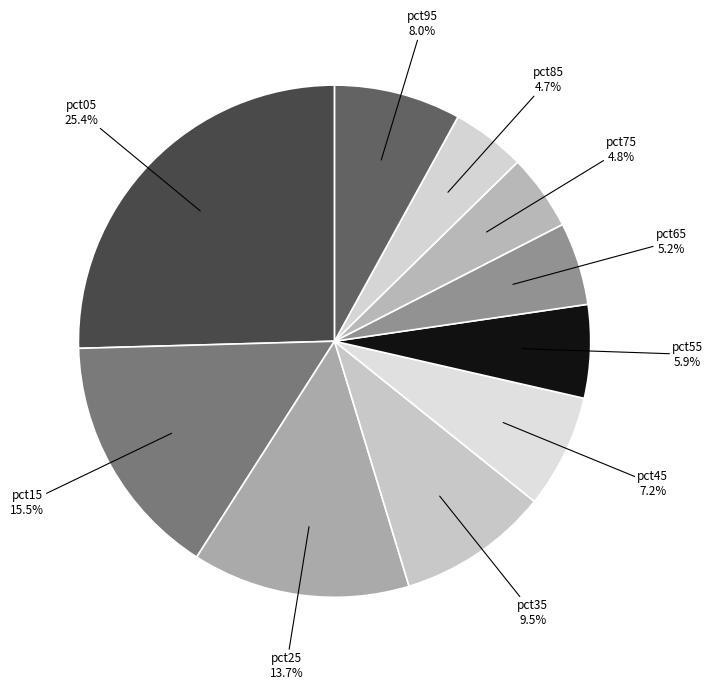

Count the number of slices in the pie.

10